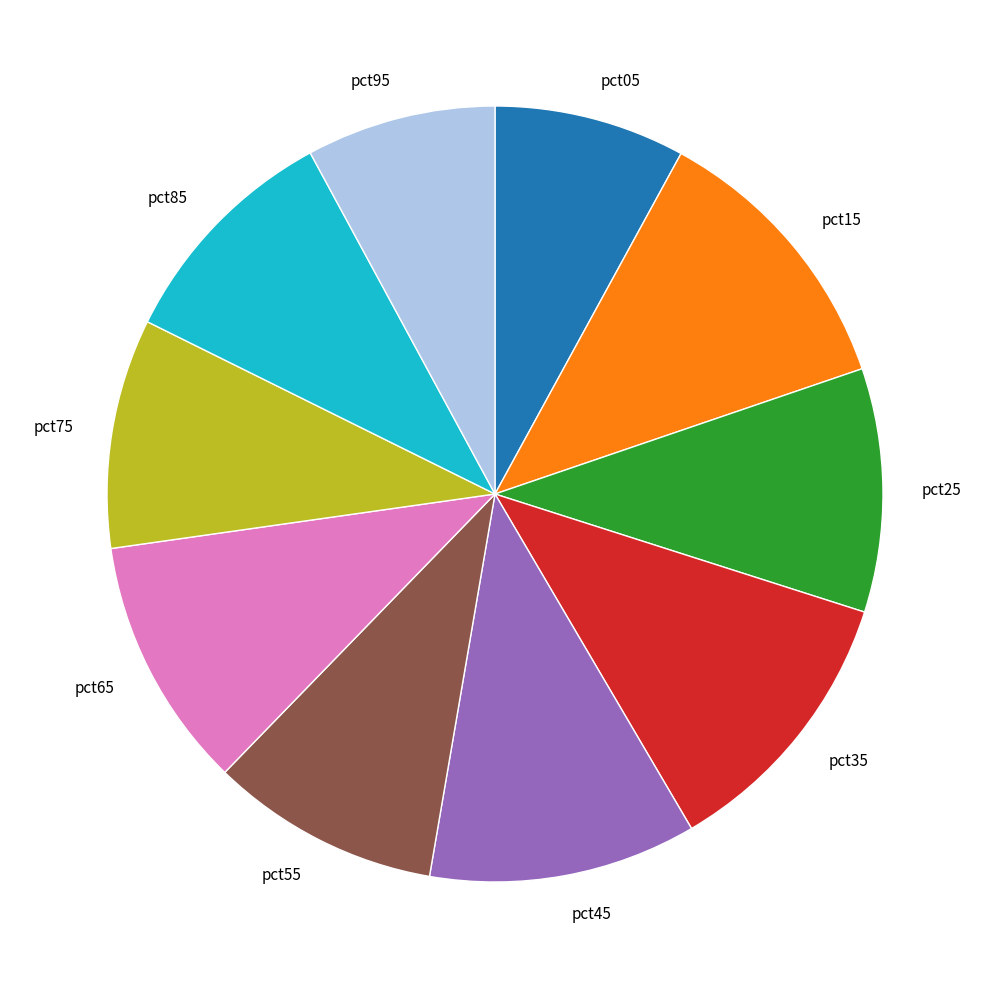

Which has a higher value, pct75 or pct25?

pct25